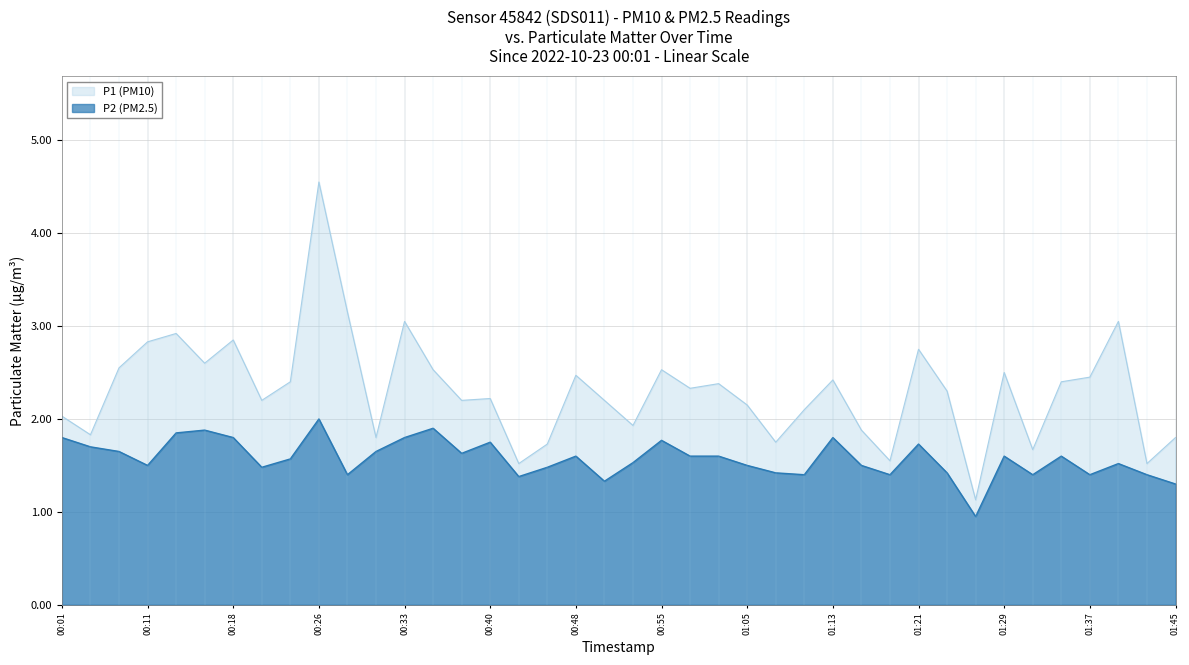

What is the label of the 16th point from the right?

01:05